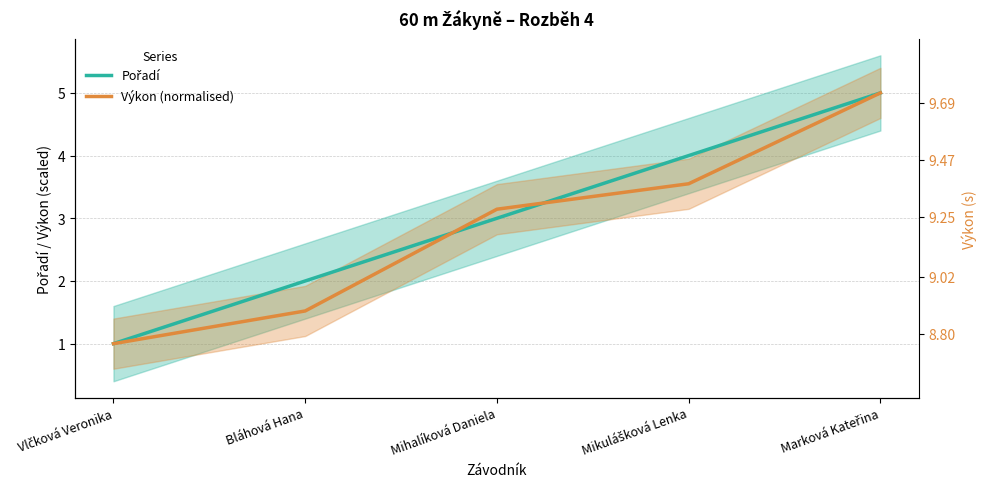

Which series has the largest range (max minus min)?

Pořadí